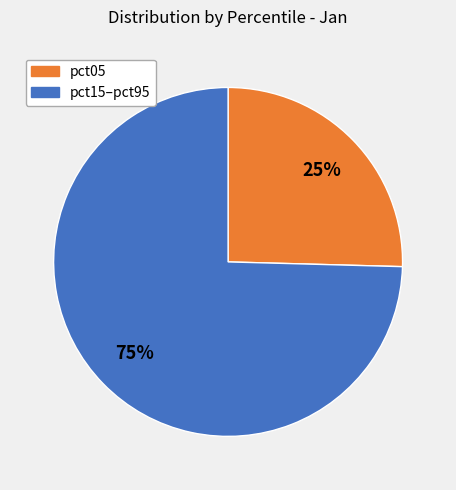

Is there any slice that represents more than half of the pie?

Yes